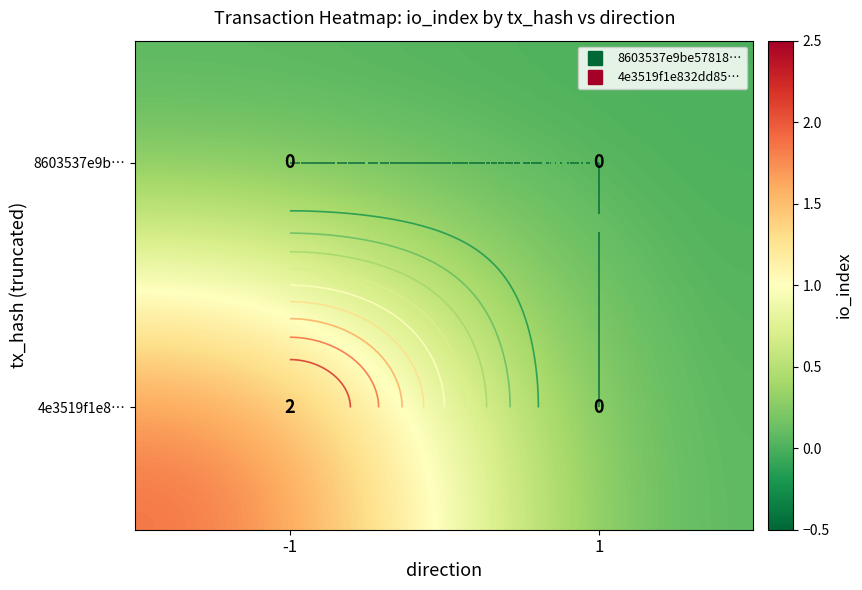

Which series changed the most between -1 and 1?

4e3519f1e8…